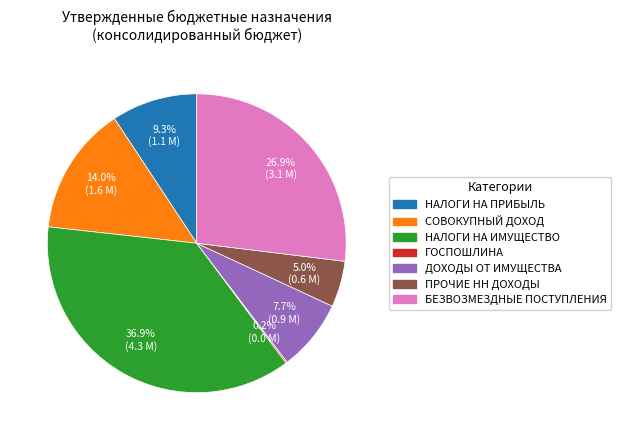

Is there any slice that represents more than half of the pie?

No